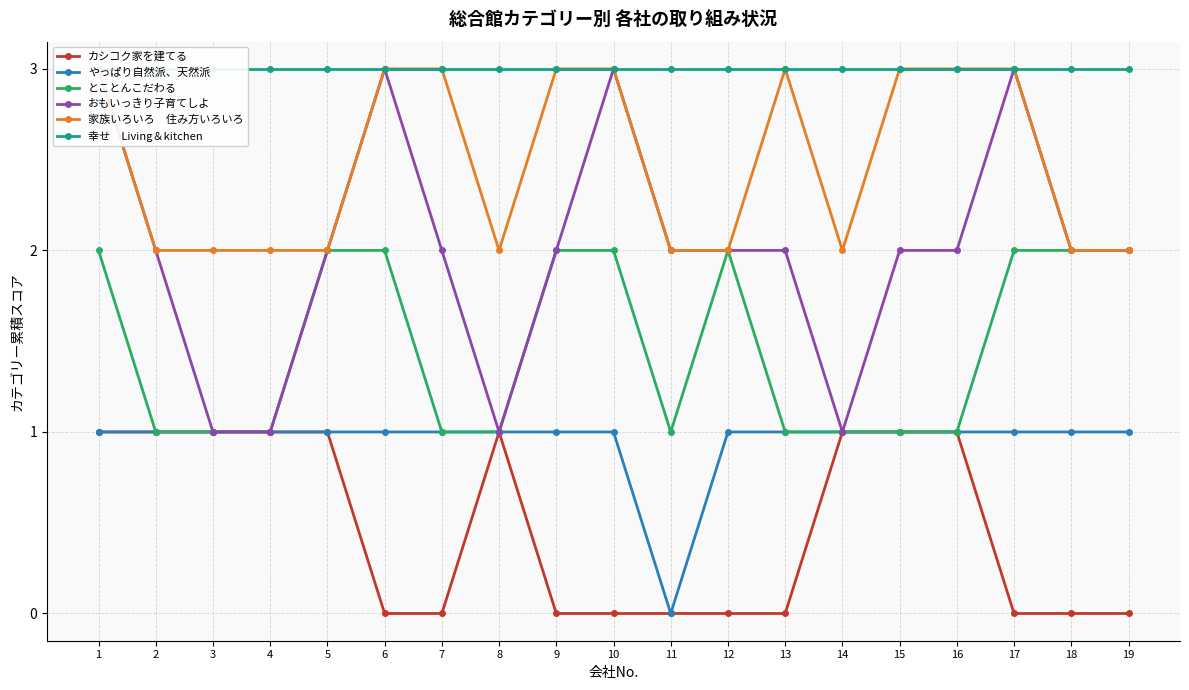

True or false: カシコク家を建てる has a value of 1 at 1.

True